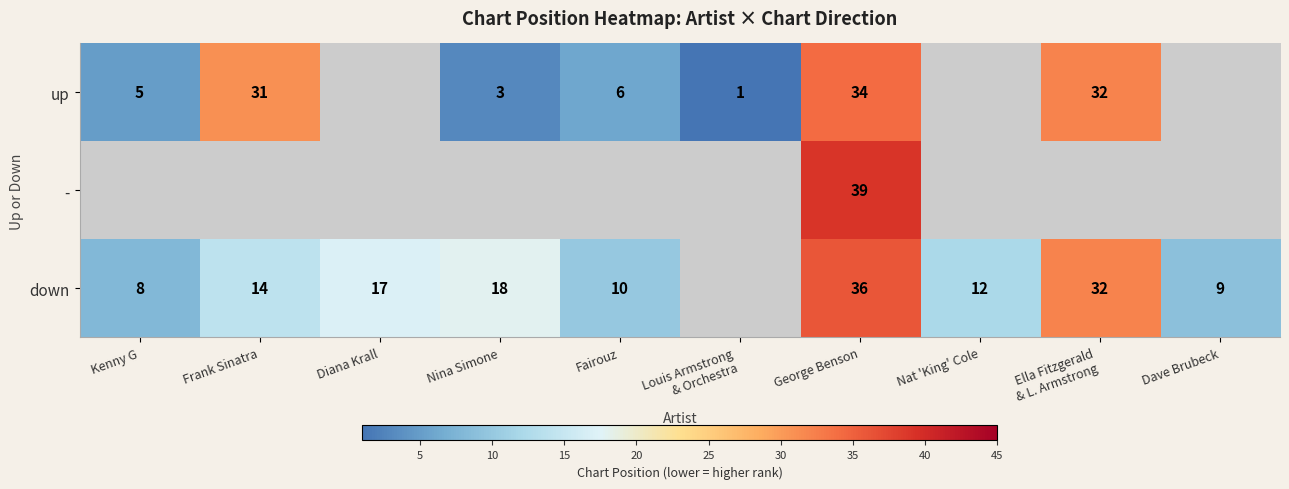

What is the sum of the down values at Nina Simone and Nat 'King' Cole?

30